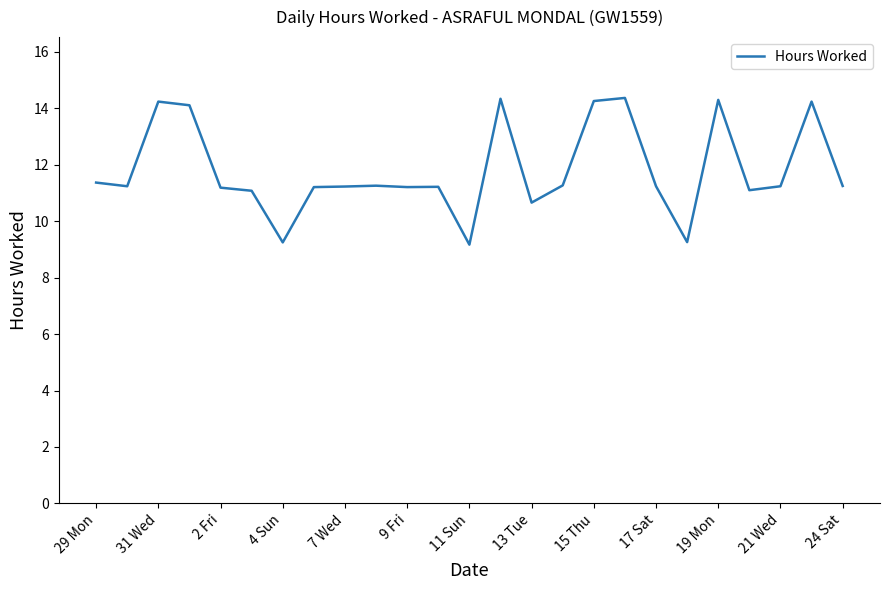

What is the greatest value displayed?

14.4